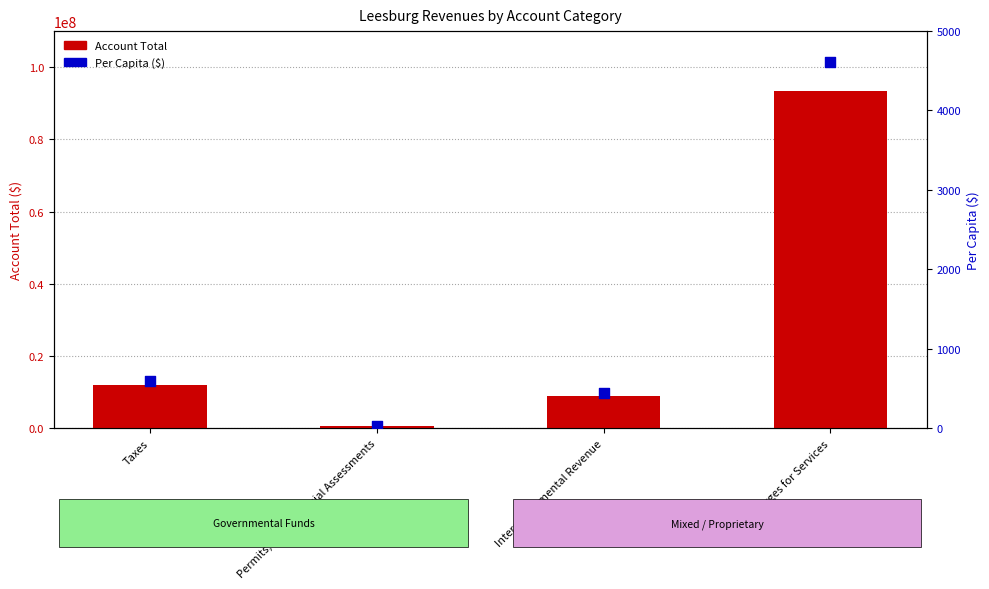

Which series has the largest total across all categories?

Account Total